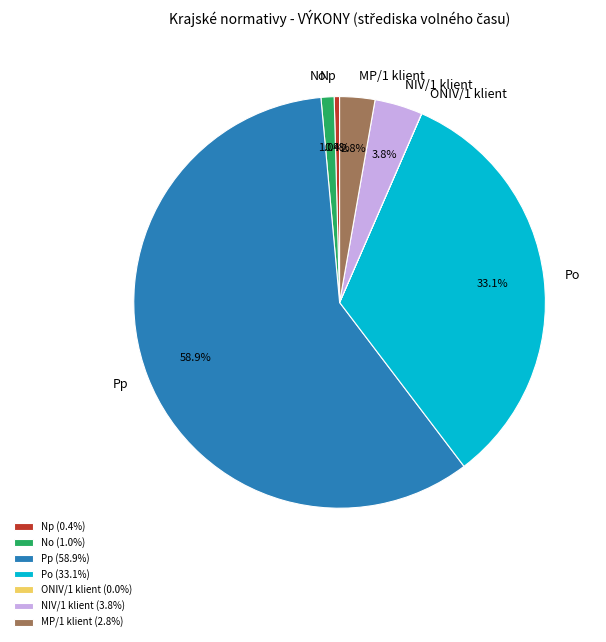

Is Pp the majority of the pie?

Yes